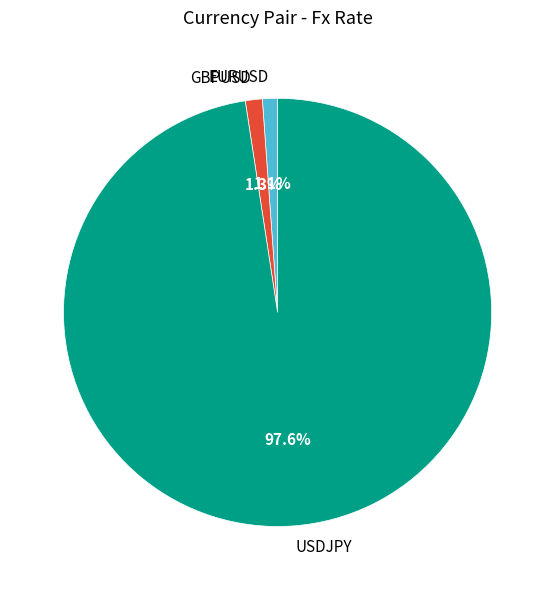

Is the sum of USDJPY and EURUSD greater than half?

Yes